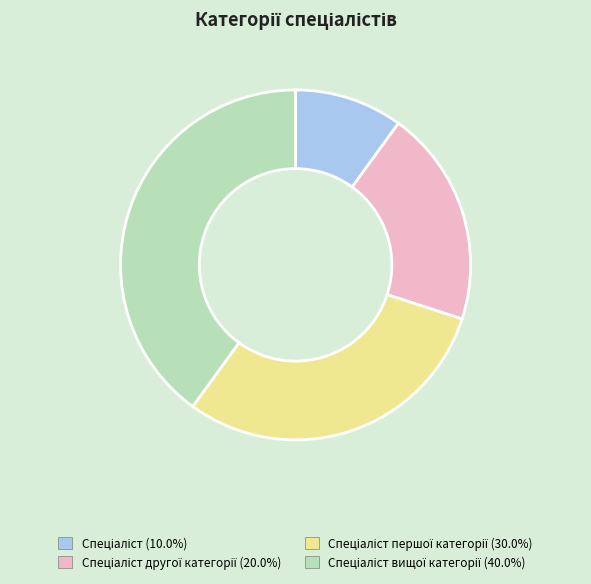

Is there a majority slice in this chart?

No